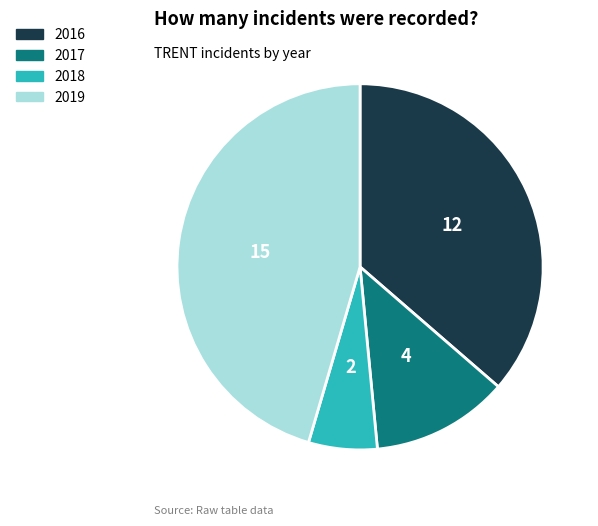

Is there a majority slice in this chart?

No